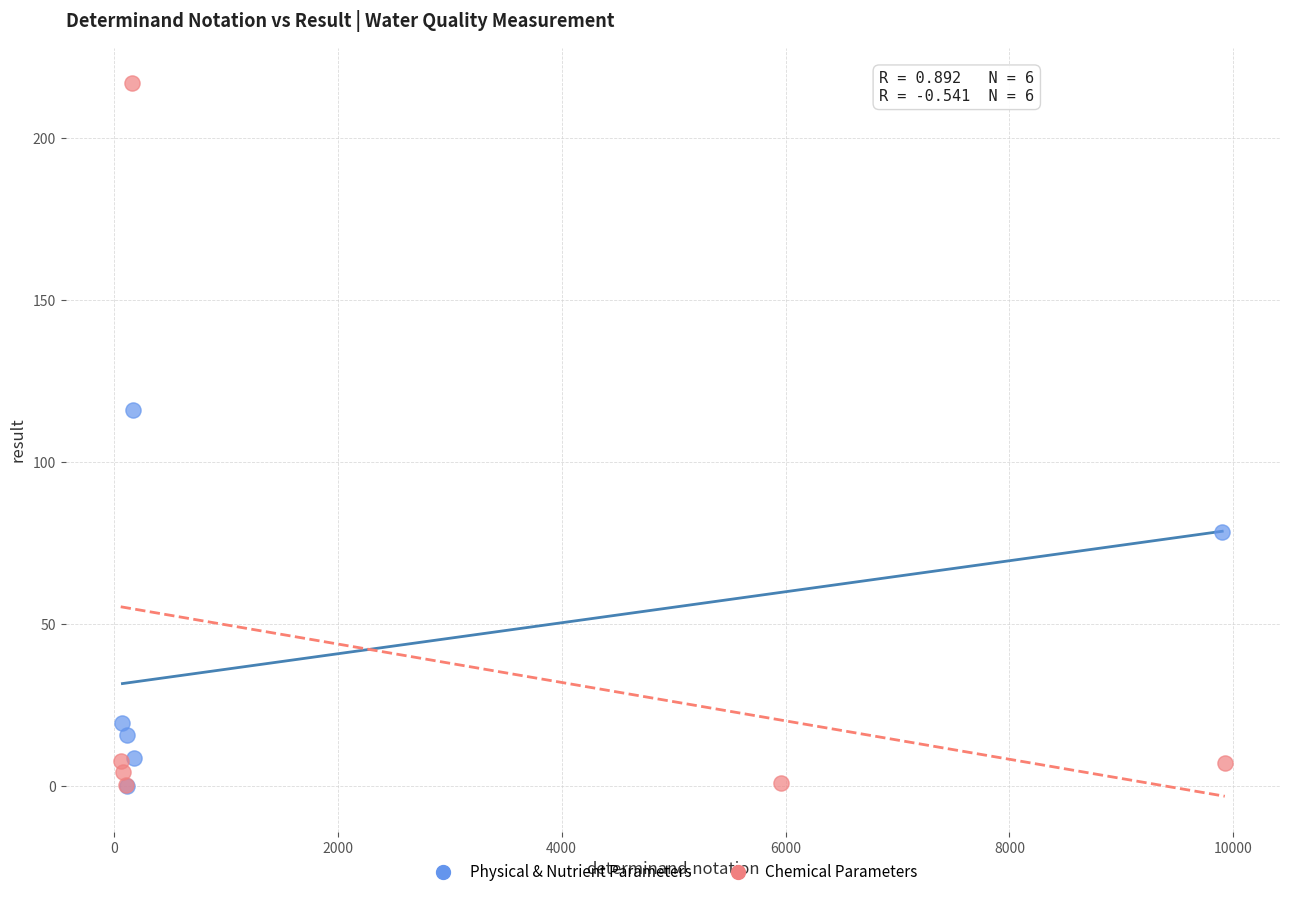

Which series reaches the maximum Y coordinate?

Chemical Parameters